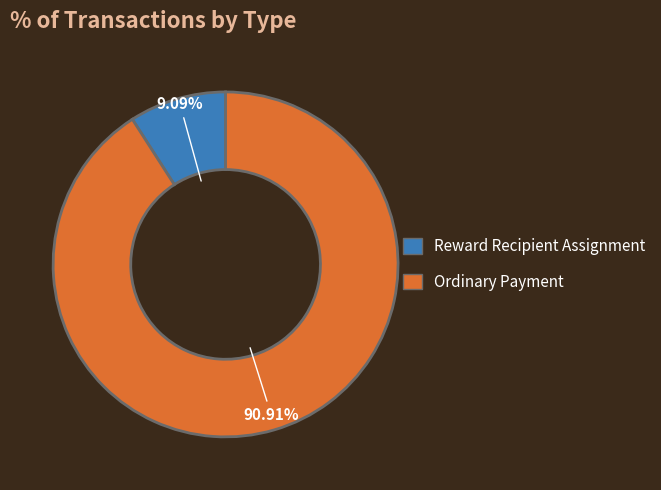

What is the largest slice in the pie chart?

Ordinary Payment